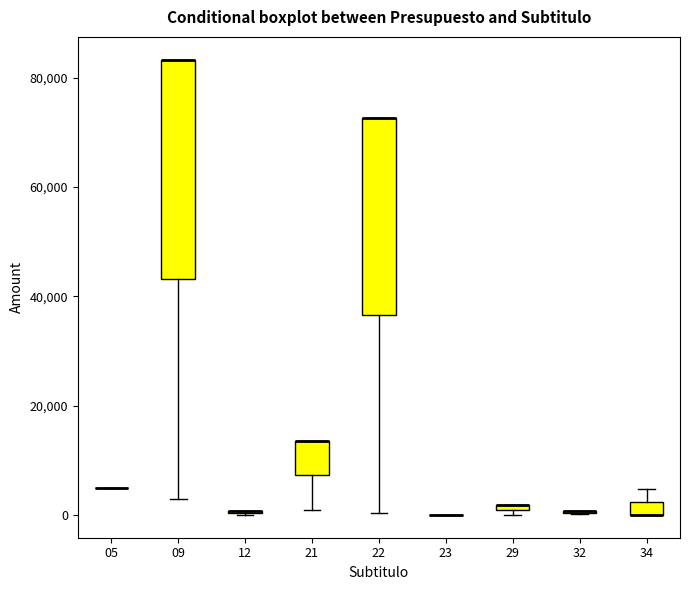

Which box is the tallest, from its lower edge to its upper edge?

09